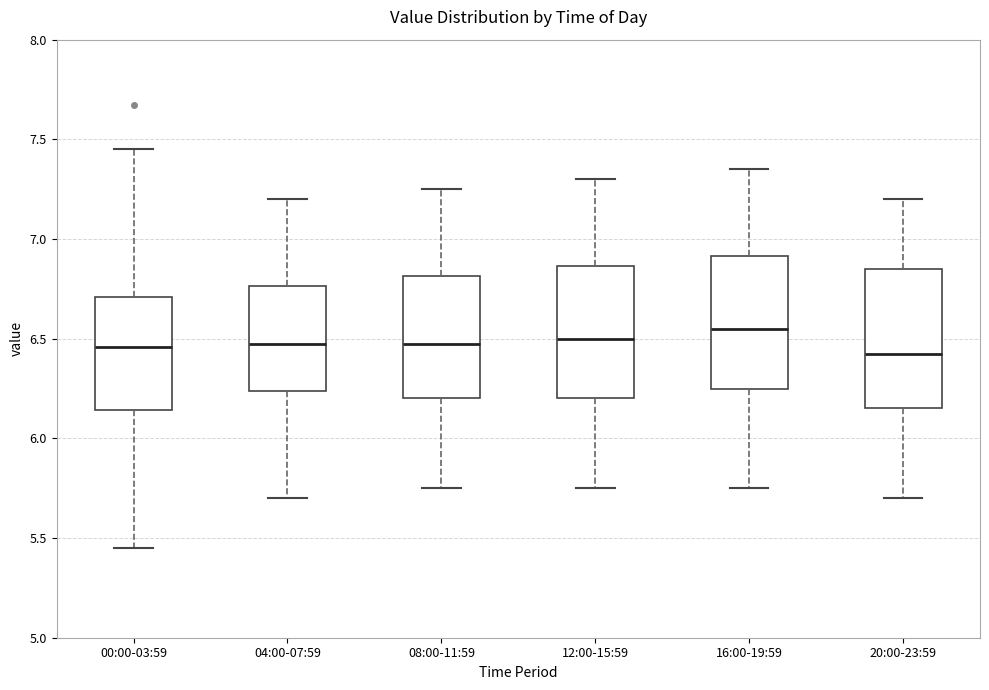

Reading left to right, transcribe this box plot: for each box, give where its median line is, the range the box spans, and where its two whiskers end, as read against the y-axis. The values are not printed on the chart, so give them approximately, as read against the axis.

00:00-03:59: median 6.45, box 6.15 to 6.70, whiskers 5.45 to 7.45
04:00-07:59: median 6.50, box 6.25 to 6.75, whiskers 5.70 to 7.20
08:00-11:59: median 6.50, box 6.20 to 6.80, whiskers 5.75 to 7.25
12:00-15:59: median 6.50, box 6.20 to 6.85, whiskers 5.75 to 7.30
16:00-19:59: median 6.55, box 6.25 to 6.90, whiskers 5.75 to 7.35
20:00-23:59: median 6.45, box 6.15 to 6.85, whiskers 5.70 to 7.20